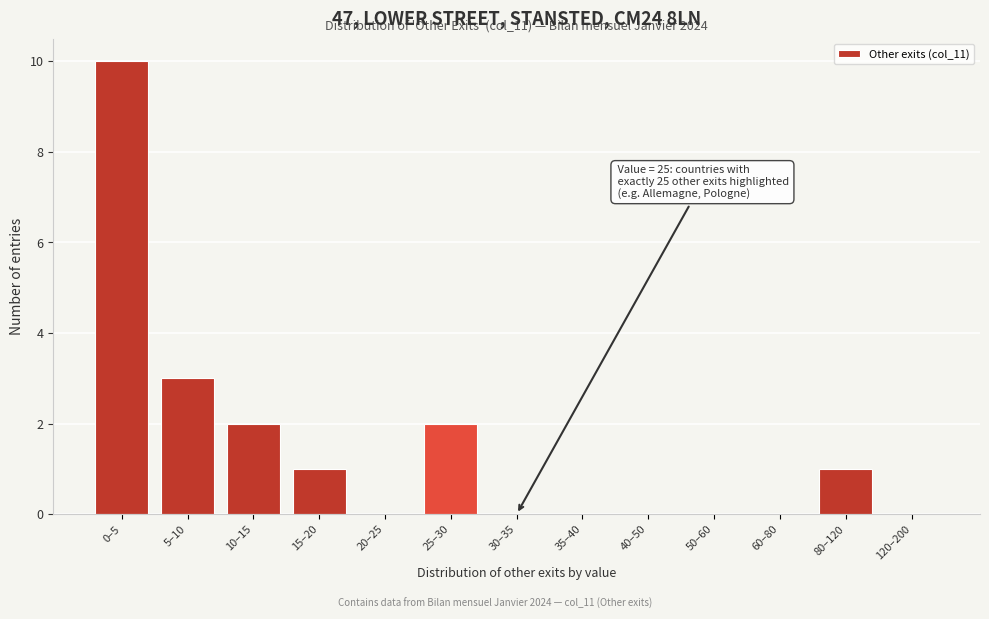

Reading right to left, extract all data points from this chart.

120–200=0	80–120=1	60–80=0	50–60=0	40–50=0	35–40=0	30–35=0	25–30=2	20–25=0	15–20=1	10–15=2	5–10=3	0–5=10